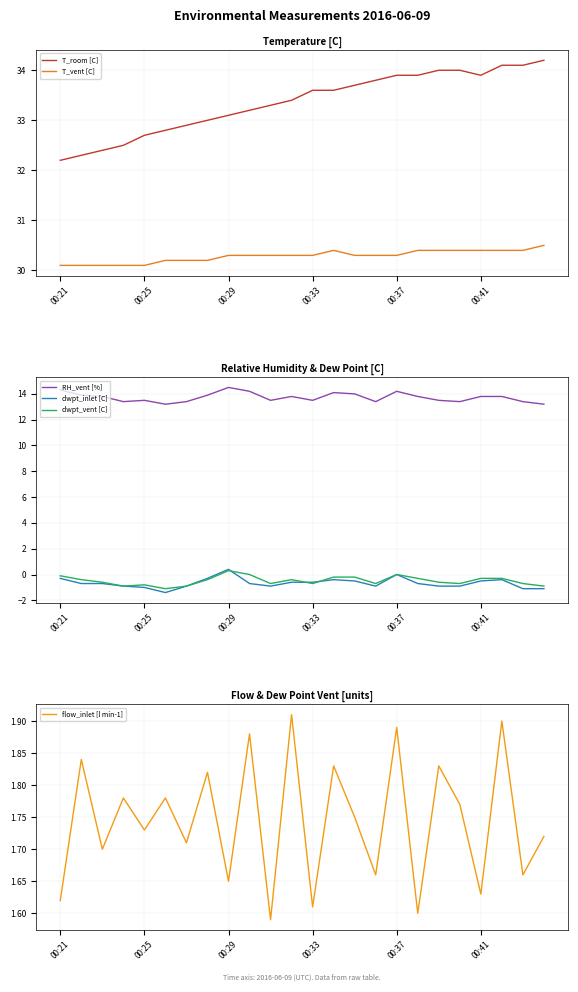

What is the difference between the maximum and second lowest values in the T_room [C] series?

1.9